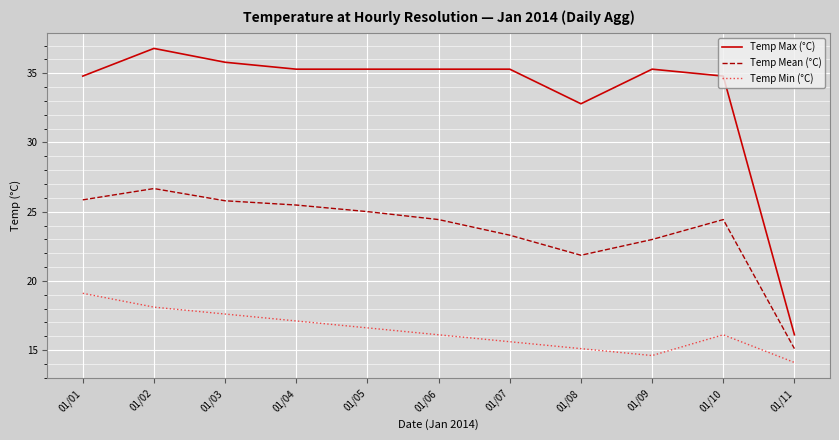

What is the total value across all series at 01/09?

72.9